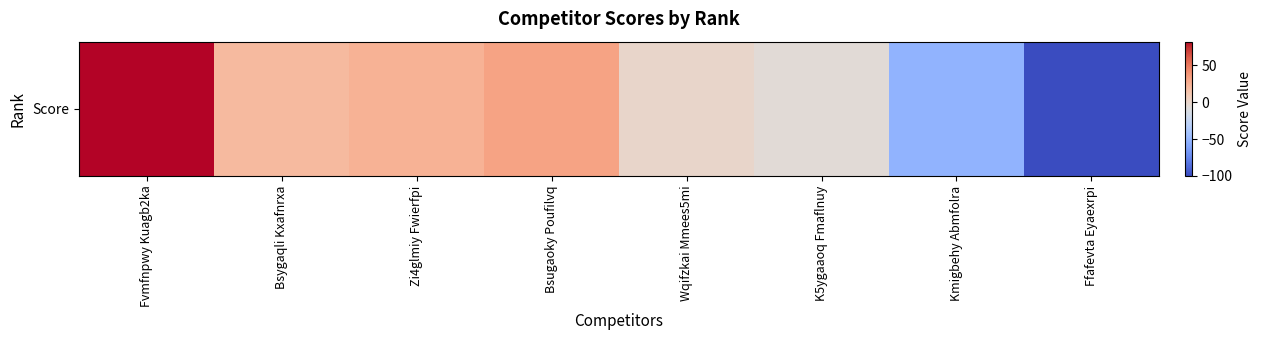

Which has a higher value, Ffafevta Eyaexrpi or K5ygaaoq Fmaflnuy?

K5ygaaoq Fmaflnuy